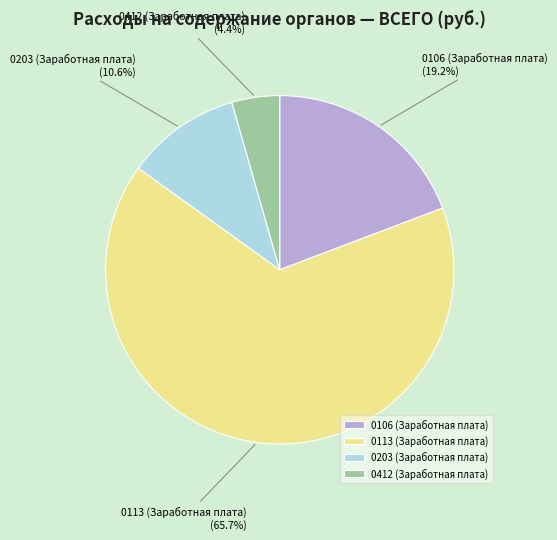

Is it true that 0203 (Заработная плата) is 5% of the pie?

False